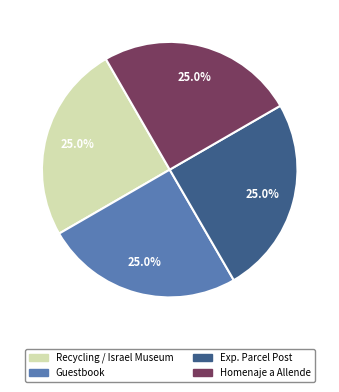

Does Guestbook account for over 50% of the chart?

No